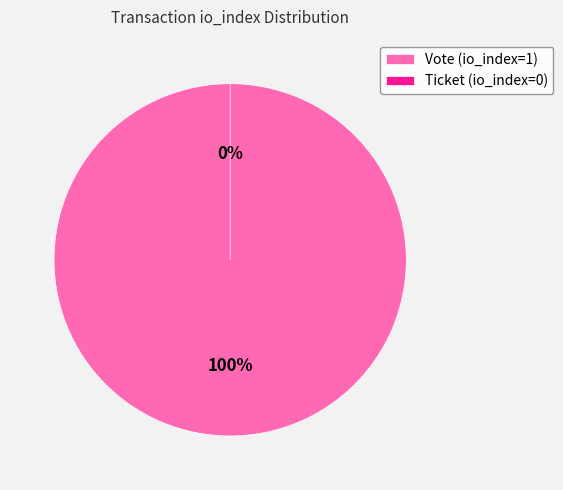

How many segments does this pie chart have?

2